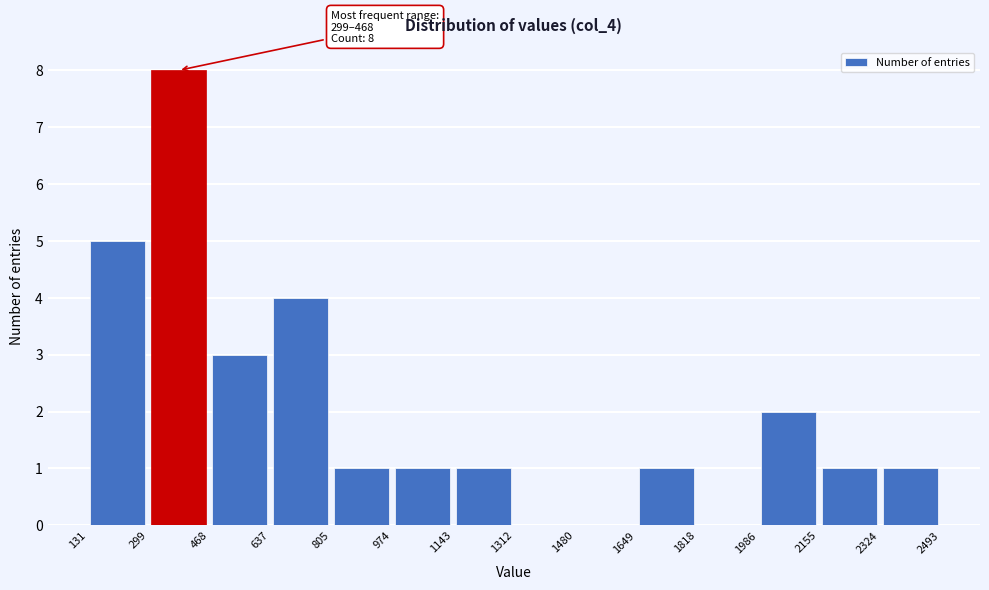

Over which range of the x-axis is the bar tallest?

299 to 468